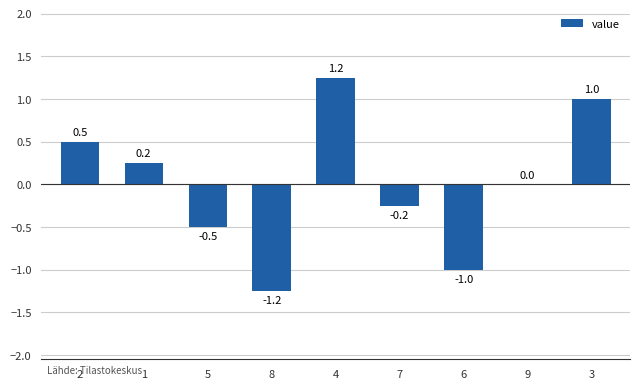

The value at 3 is 1.0. True or false?

True